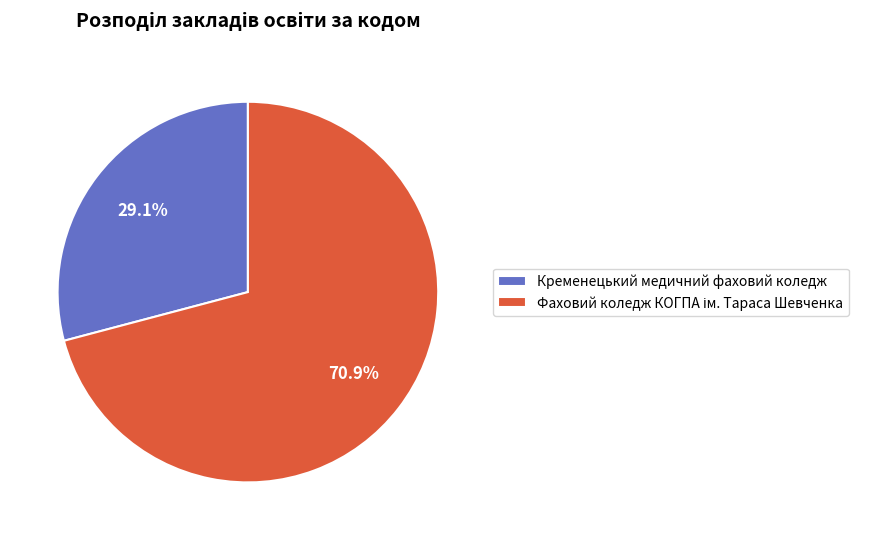

Does any single category account for the majority?

Yes